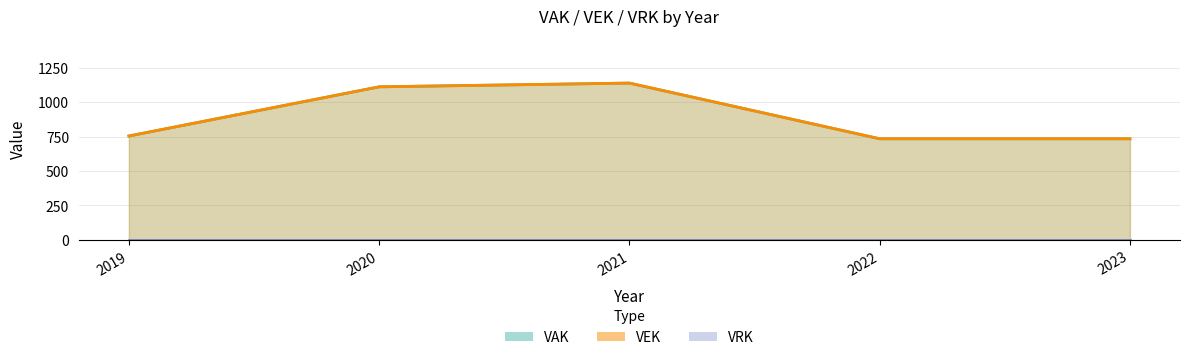

Where is the first local maximum?

2021